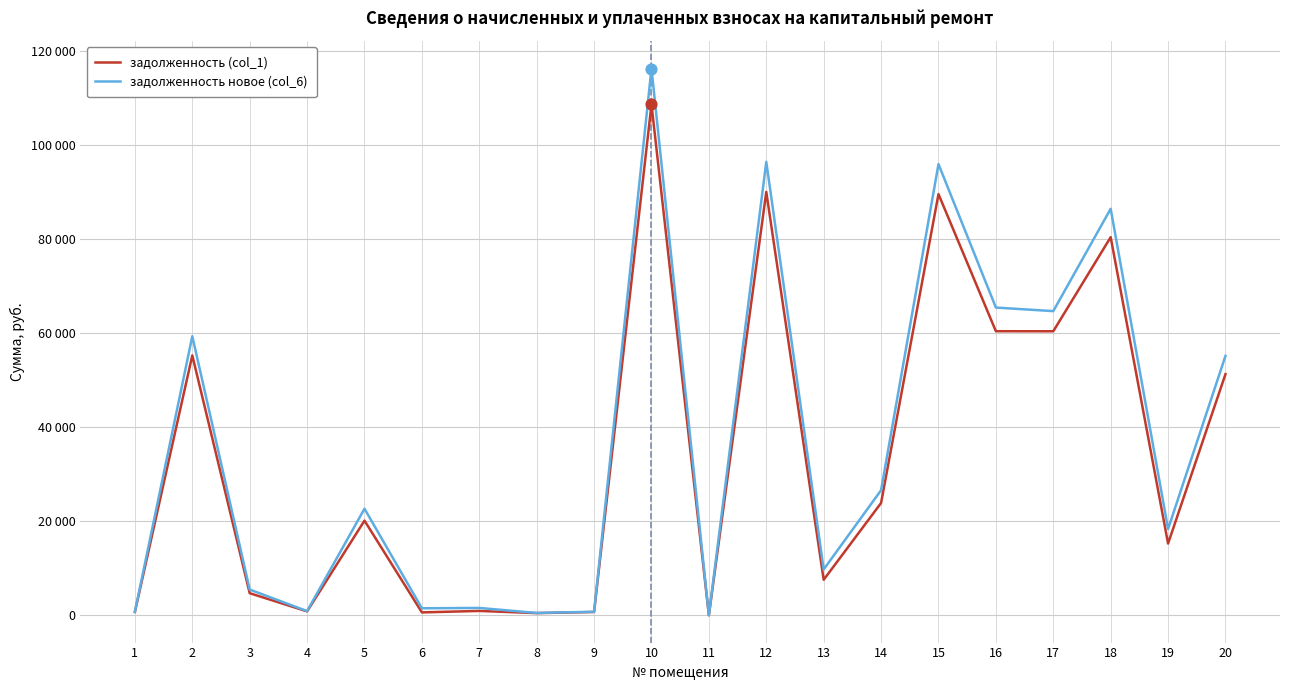

Which series has the largest total across all categories?

задолженность новое (col_6)